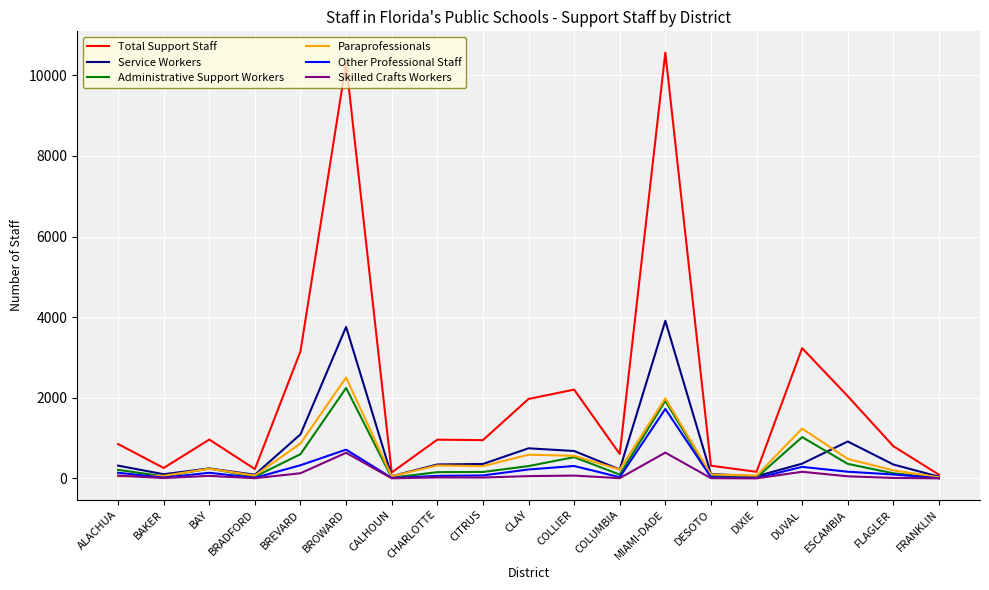

What is the highest value of the Skilled Crafts Workers series?

640